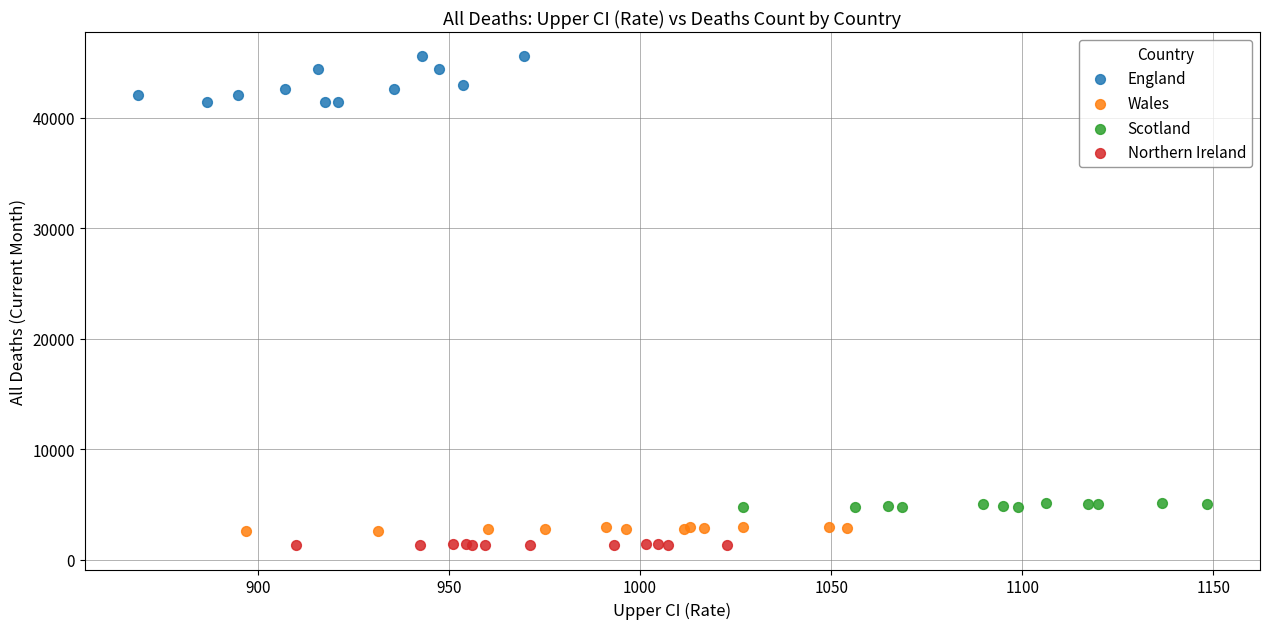

Which series contains the highest Y value?

England